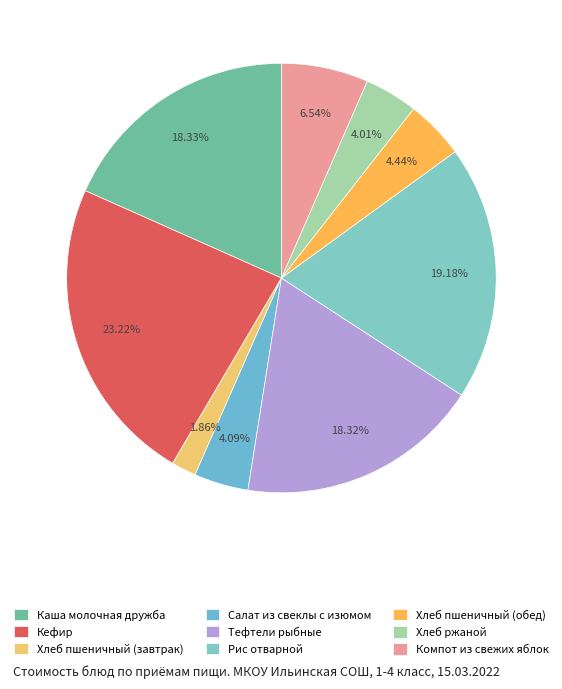

Is the sum of Хлеб пшеничный (обед) and Салат из свеклы с изюмом greater than half?

No